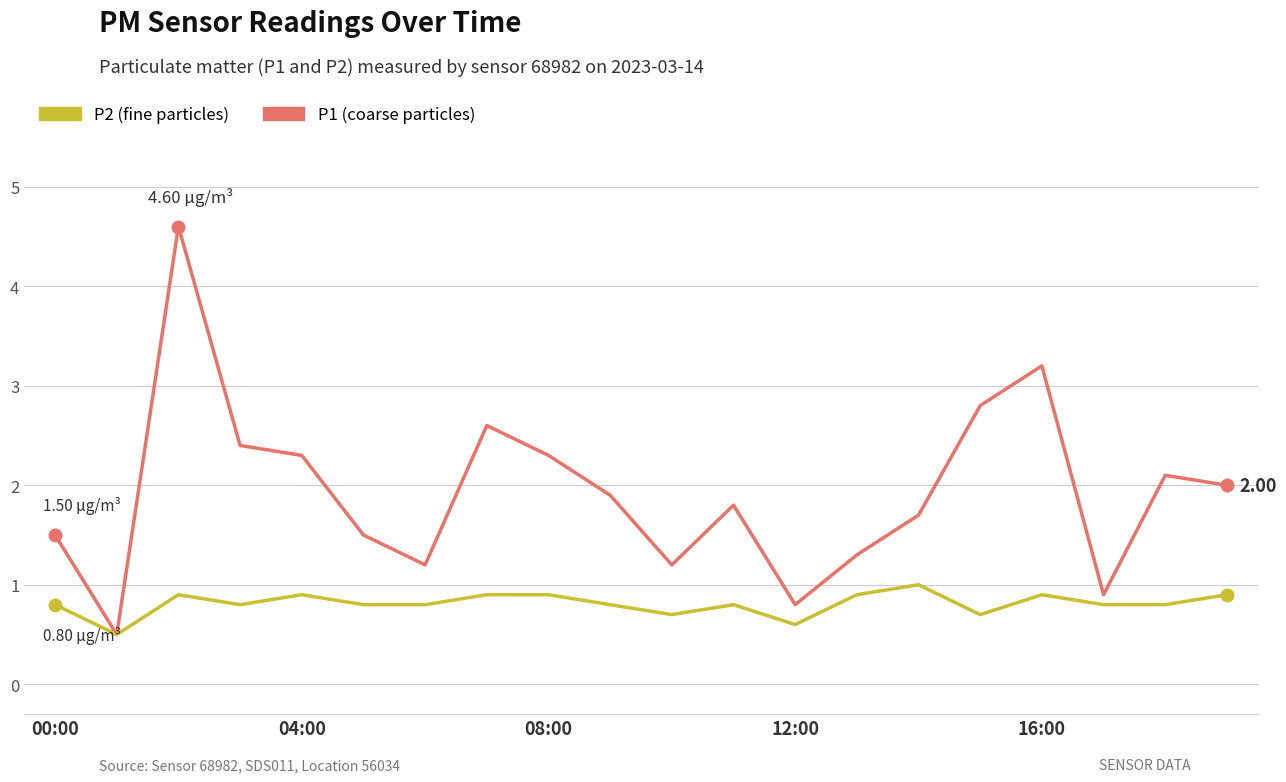

Does the chart have visible grid lines?

Yes